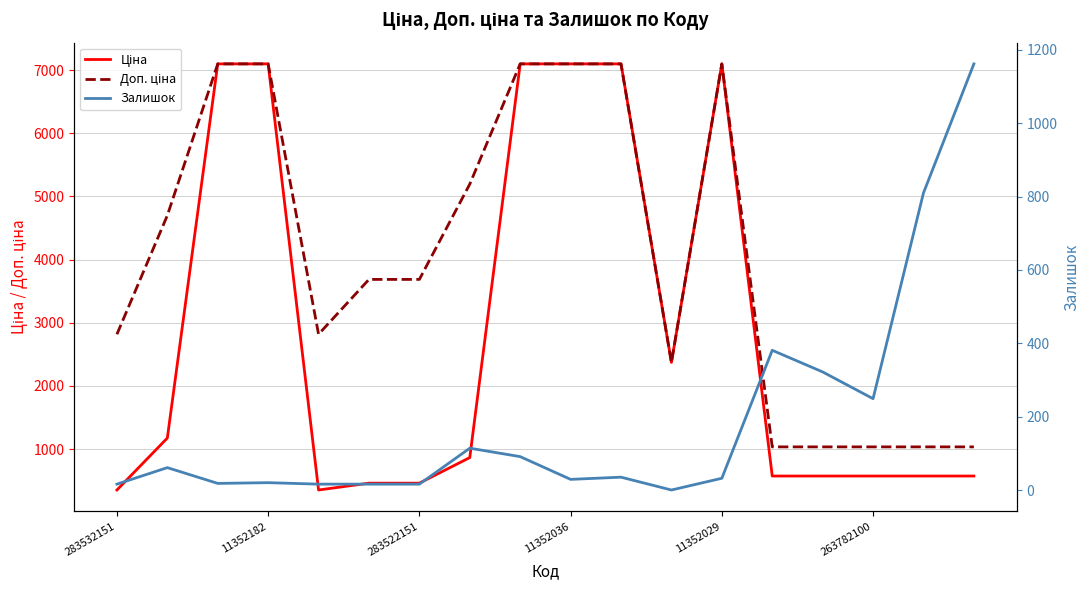

What is the average value of the Залишок series?

188.2